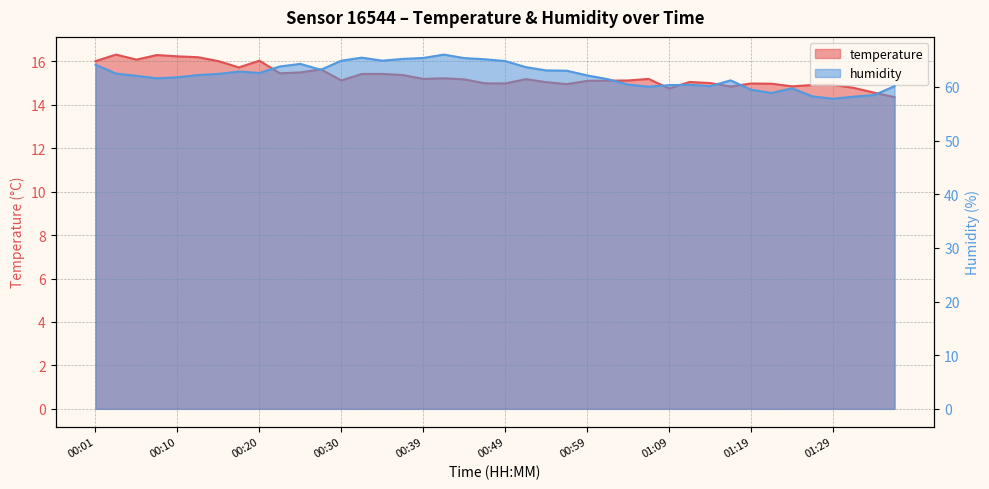

At which category is the sum across all series the highest?

00:42